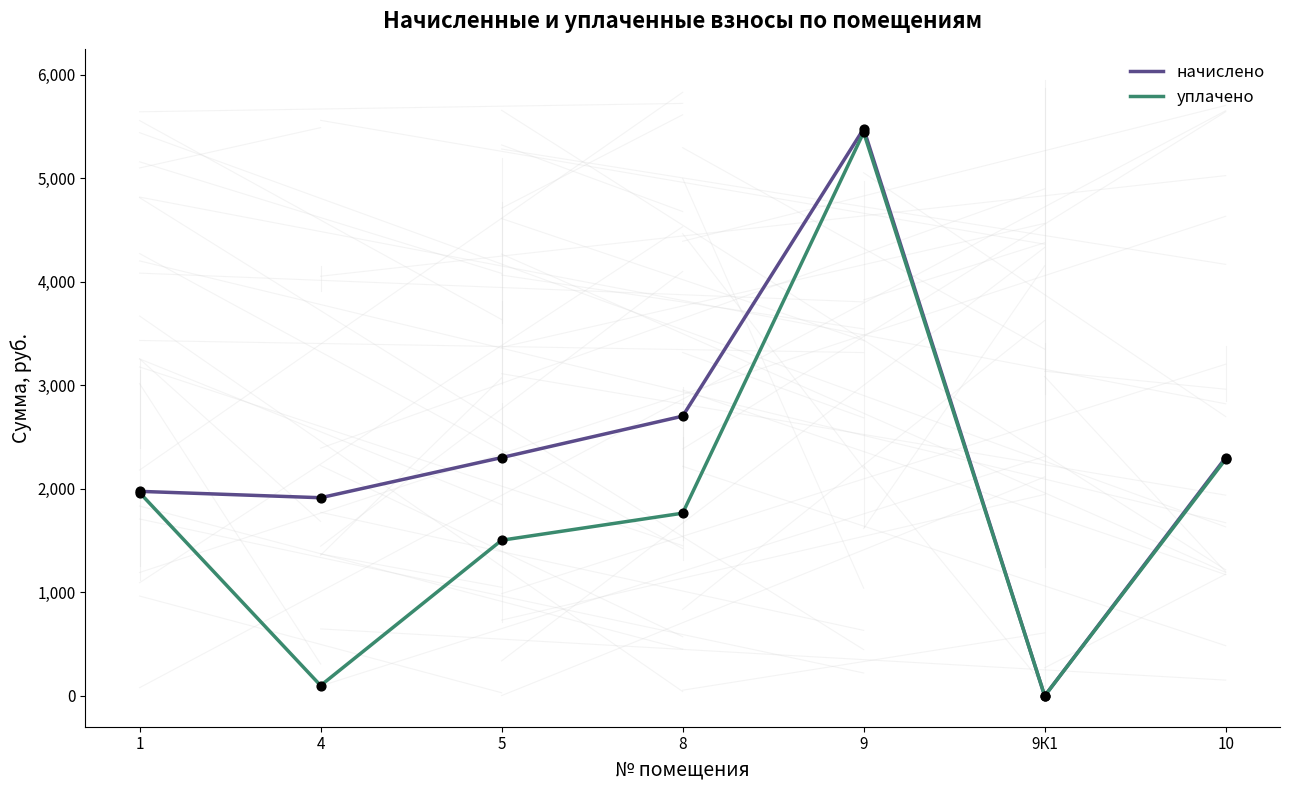

Which series changed the most between 1 and 4?

уплачено